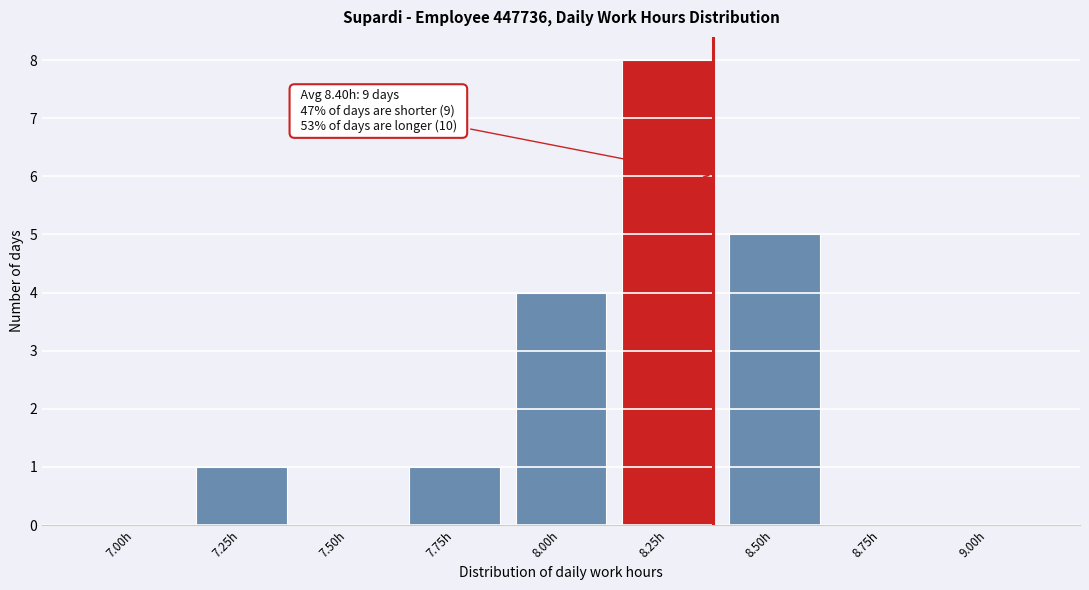

Reading left to right, transcribe all the data shown in this chart.

7.00h=0	7.25h=1	7.50h=0	7.75h=1	8.00h=4	8.25h=8	8.50h=5	8.75h=0	9.00h=0